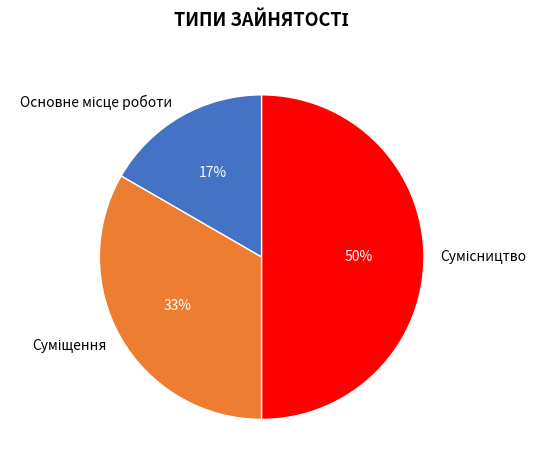

Count the number of slices in the pie.

3